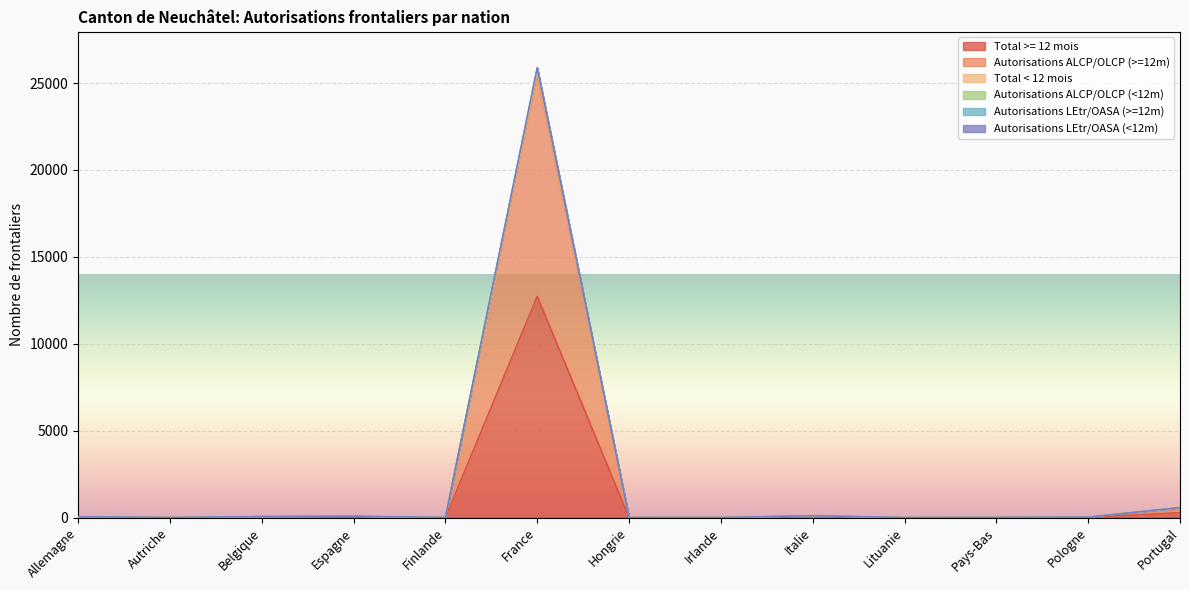

Which series has the widest spread of values?

Total < 12 mois